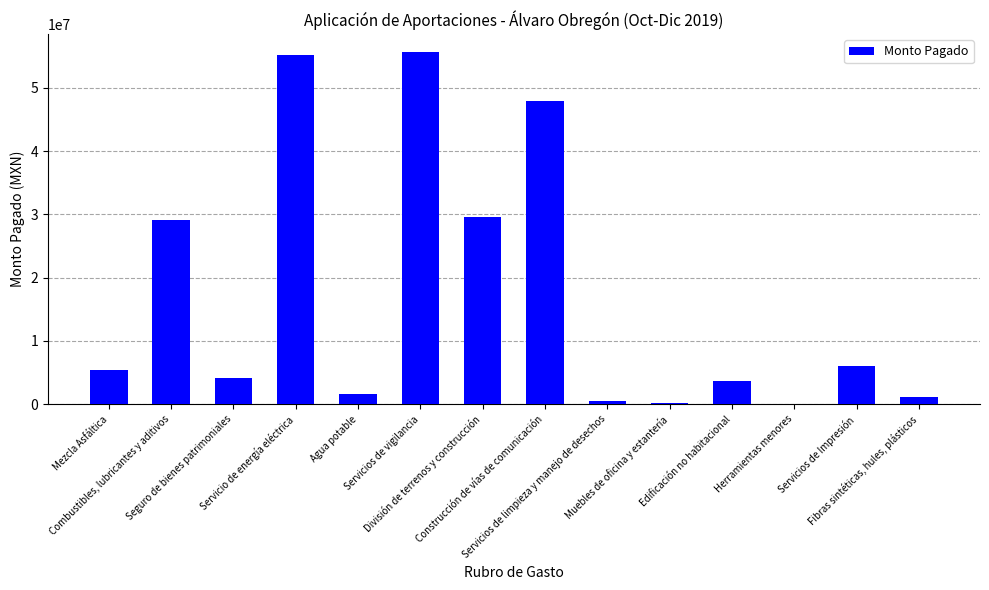

What is the sum of all values?

240237418.7